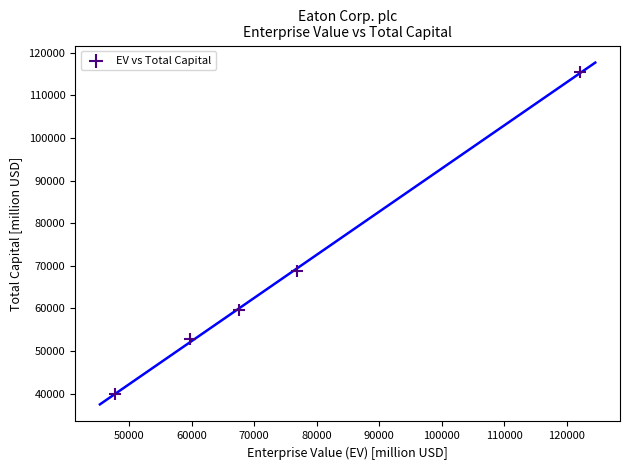

What Y value in the scatter plot is closest to 77733?

68803